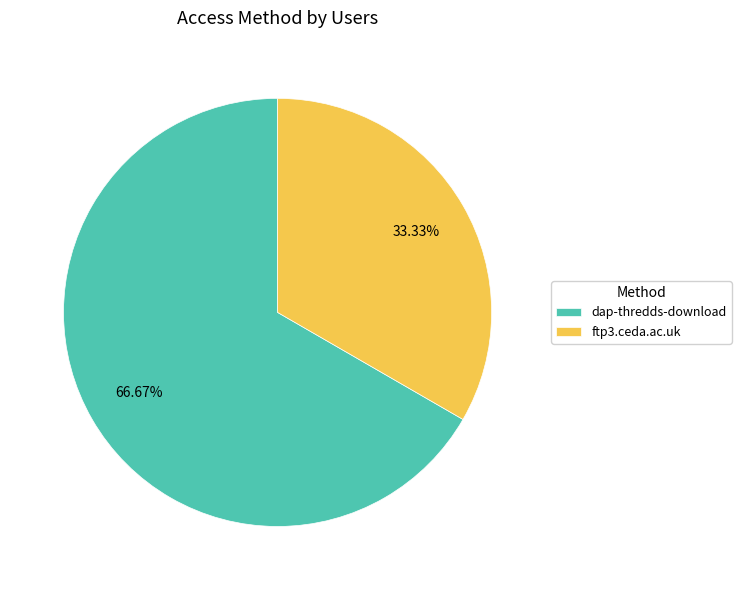

The dap-thredds-download slice represents 67% of the pie. True or false?

True